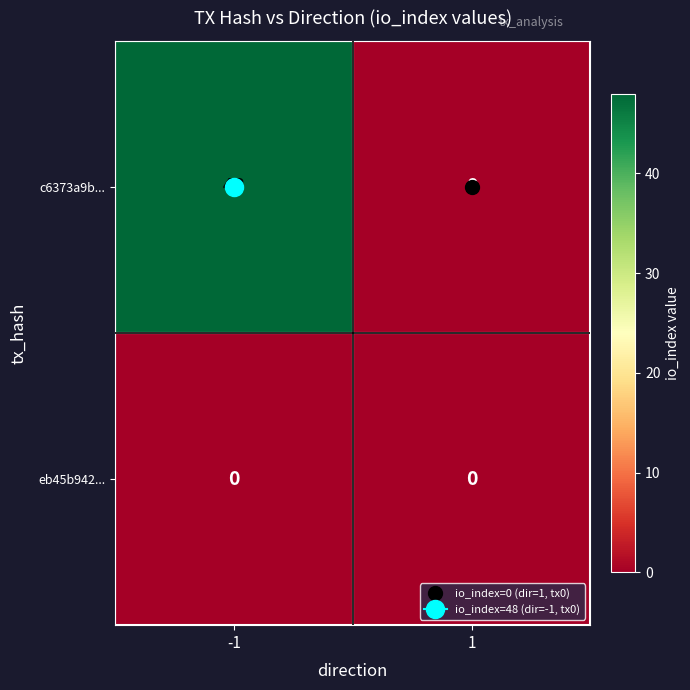

Which series has the largest total across all categories?

c6373a9b...